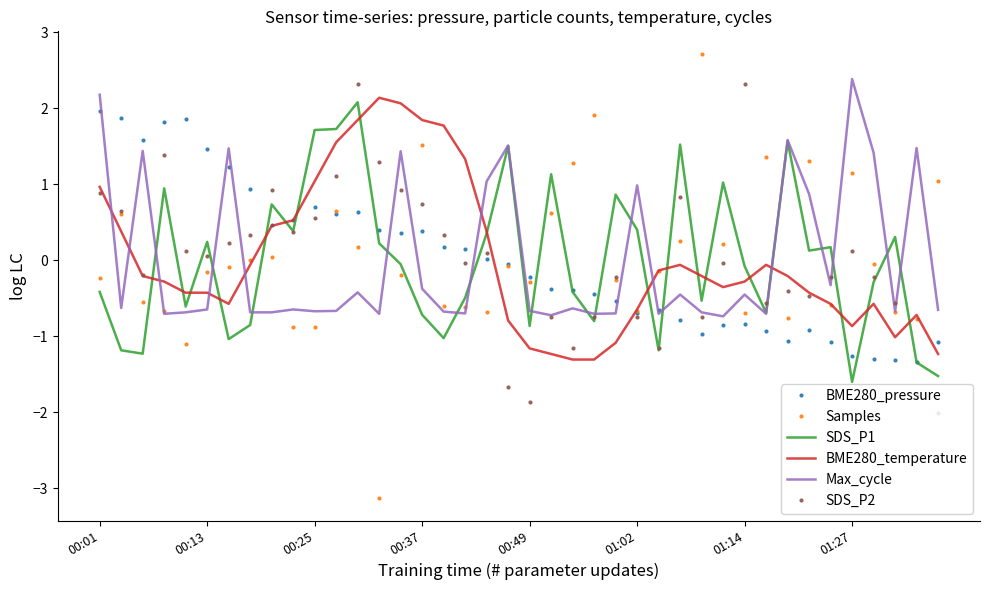

What is the smallest value displayed?

-3.1